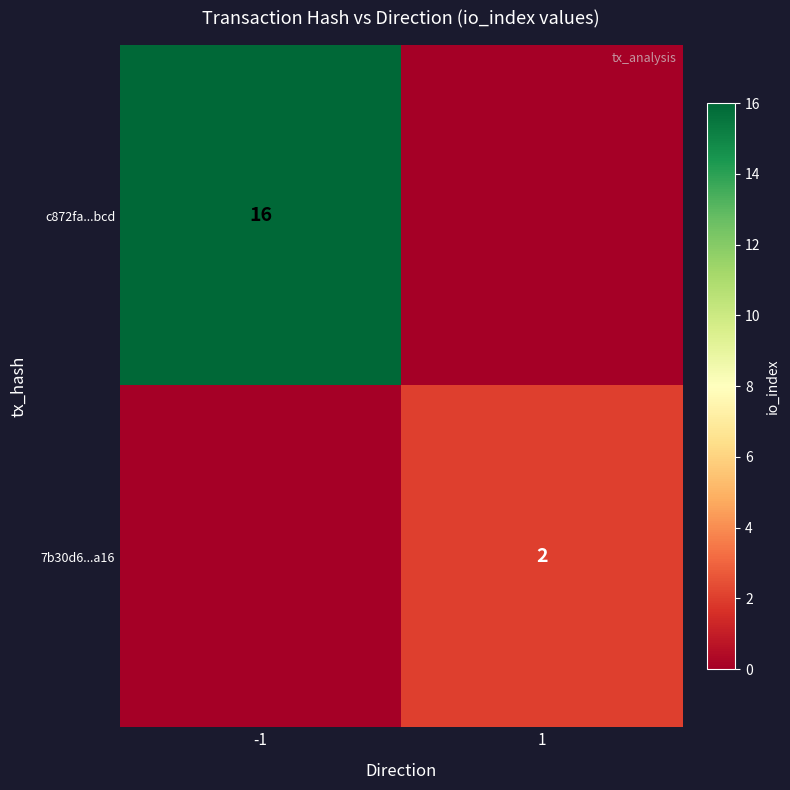

Is it true that c872fa...bcd equals 5 at -1?

False